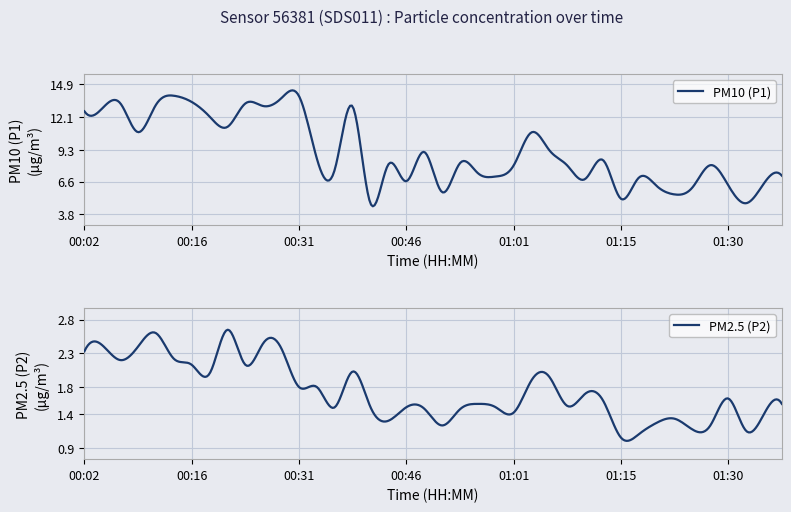

Reading left to right, what are all the values shown in this chart?

PM10 (P1): 00:02=12.6	00:04=12.8	00:07=13.3	00:09=10.8	00:12=13.2	00:14=13.9	00:16=13.4	00:19=12.2	00:21=11.3	00:24=13.3	00:26=13.1	00:29=13.7	00:31=13.9	00:33=8.6	00:36=7.6	00:38=13.0	00:41=4.7	00:43=8.1	00:46=6.6	00:48=9.1	00:51=5.7	00:53=8.2	00:56=7.3	00:58=7.0	01:01=8.0	01:03=10.8	01:06=9.3	01:08=8.0	01:10=6.8	01:13=8.4	01:15=5.1	01:18=6.9	01:20=6.2	01:23=5.5	01:25=6.1	01:28=8.0	01:30=6.3	01:32=4.8	01:35=6.5	01:37=7.1
PM2.5 (P2): 00:02=2.3	00:04=2.4	00:07=2.2	00:09=2.4	00:12=2.6	00:14=2.2	00:16=2.1	00:19=2.0	00:21=2.6	00:24=2.1	00:26=2.5	00:29=2.4	00:31=1.8	00:33=1.8	00:36=1.5	00:38=2.0	00:41=1.5	00:43=1.3	00:46=1.5	00:48=1.5	00:51=1.2	00:53=1.5	00:56=1.6	00:58=1.5	01:01=1.4	01:03=1.9	01:06=1.9	01:08=1.5	01:10=1.7	01:13=1.6	01:15=1.1	01:18=1.1	01:20=1.3	01:23=1.3	01:25=1.2	01:28=1.2	01:30=1.6	01:32=1.1	01:35=1.4	01:37=1.6